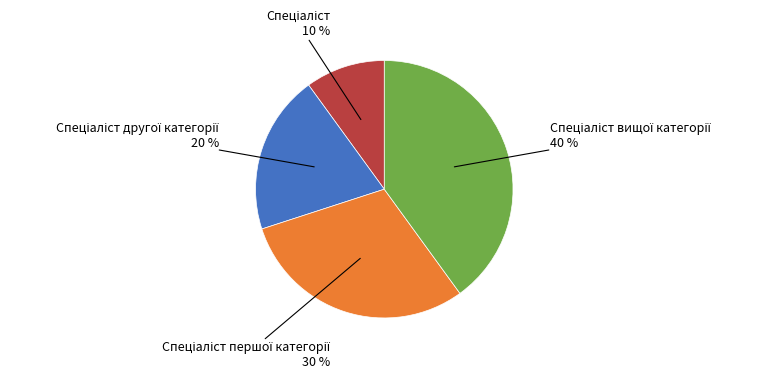

Is there a majority slice in this chart?

No